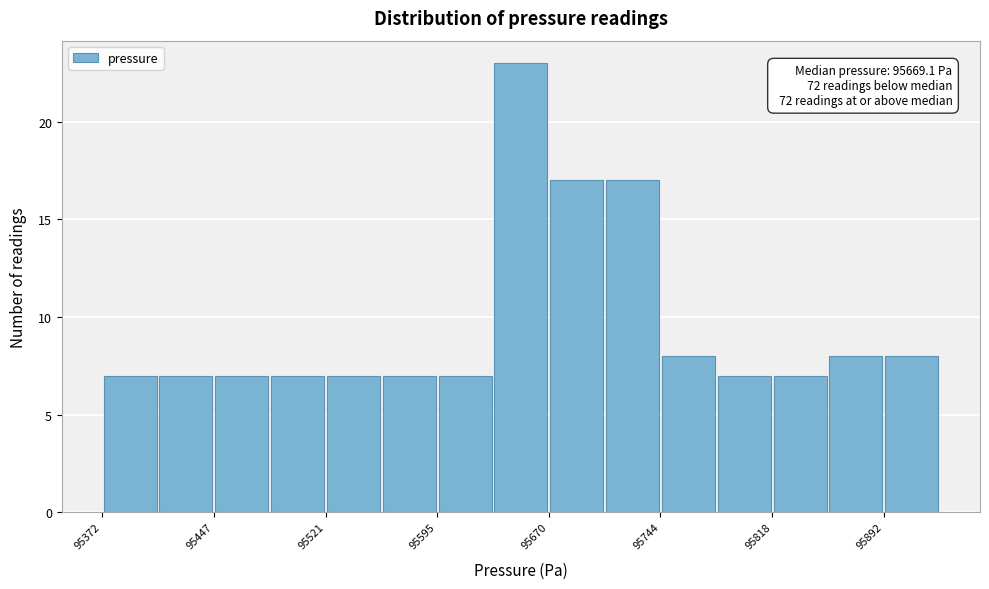

Around what value on the x-axis is the tallest bar? Give the approximate position of its centre, as read against the axis.

95650